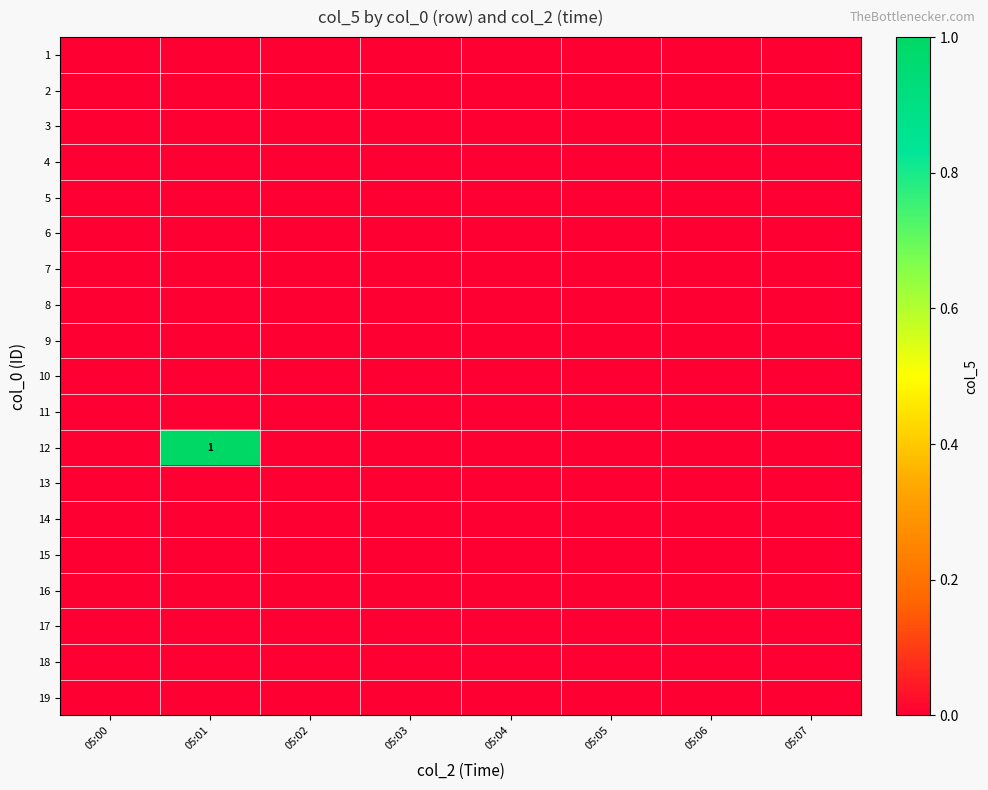

At how many categories does at least one series exceed 0?

1